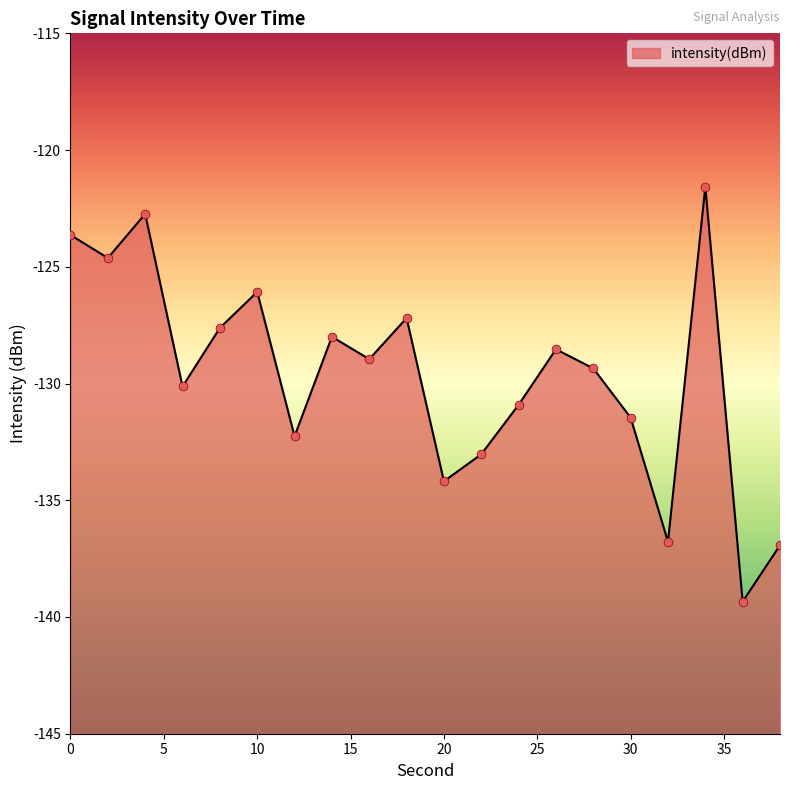

What is the change in value from 22 to 30?

+1.6